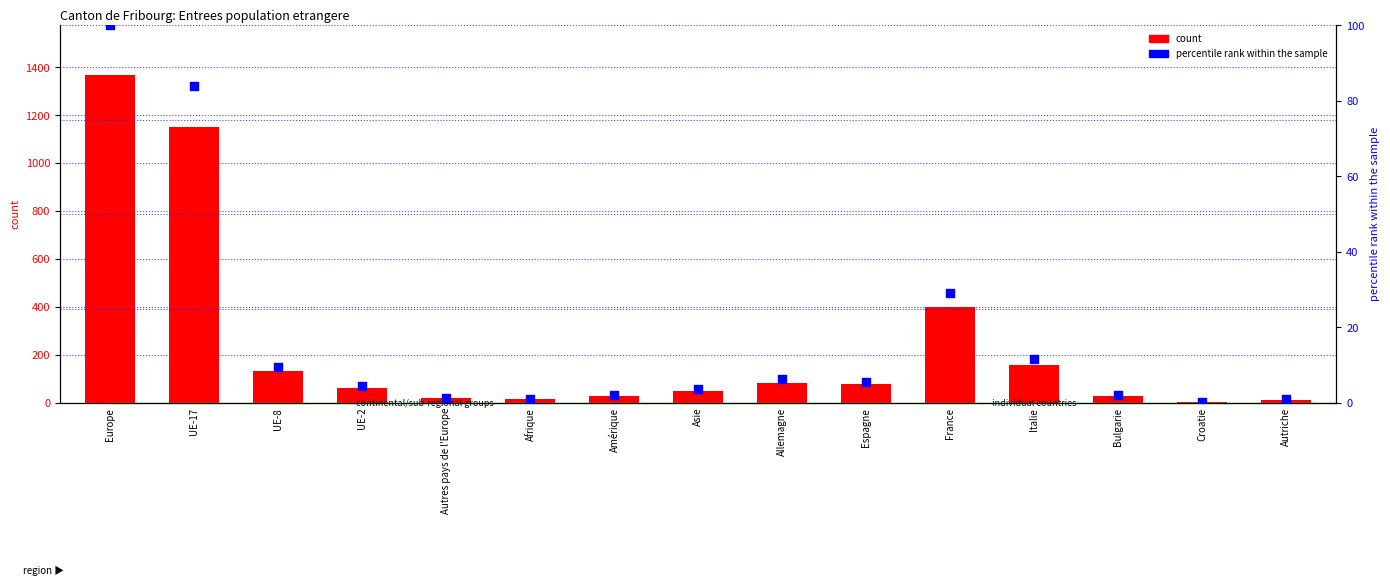

Which series has the largest Y range (max minus min)?

count